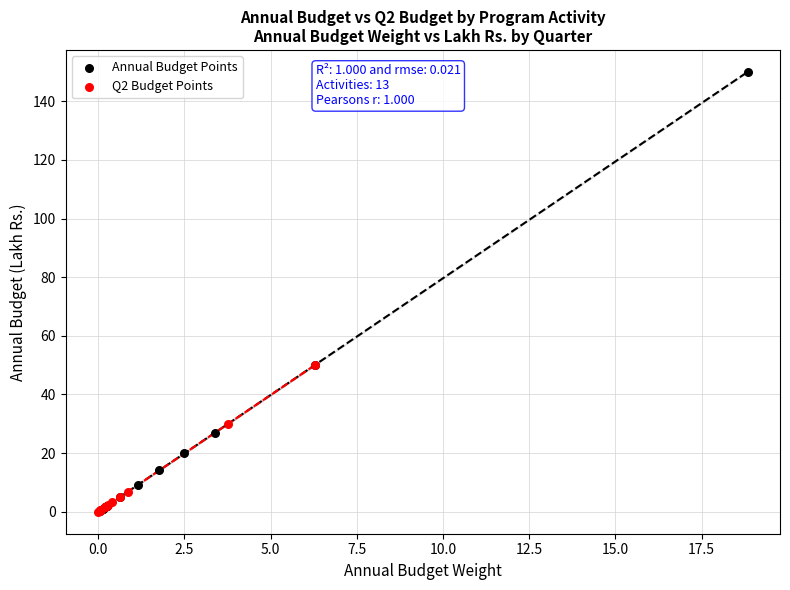

Which series has the largest Y range (max minus min)?

Annual Budget Points